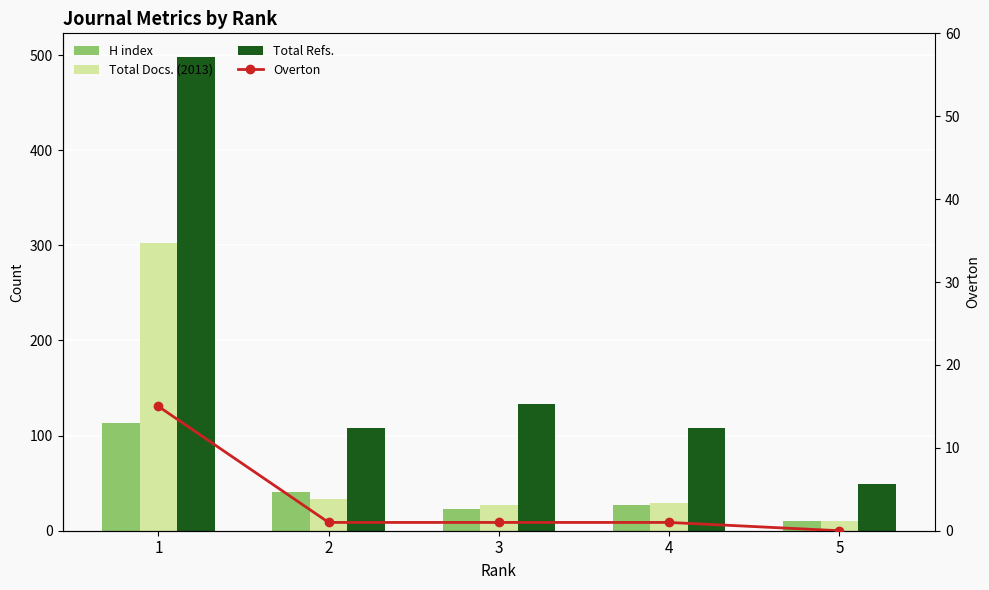

What value does the H index series have at 2, to the nearest 5?

40